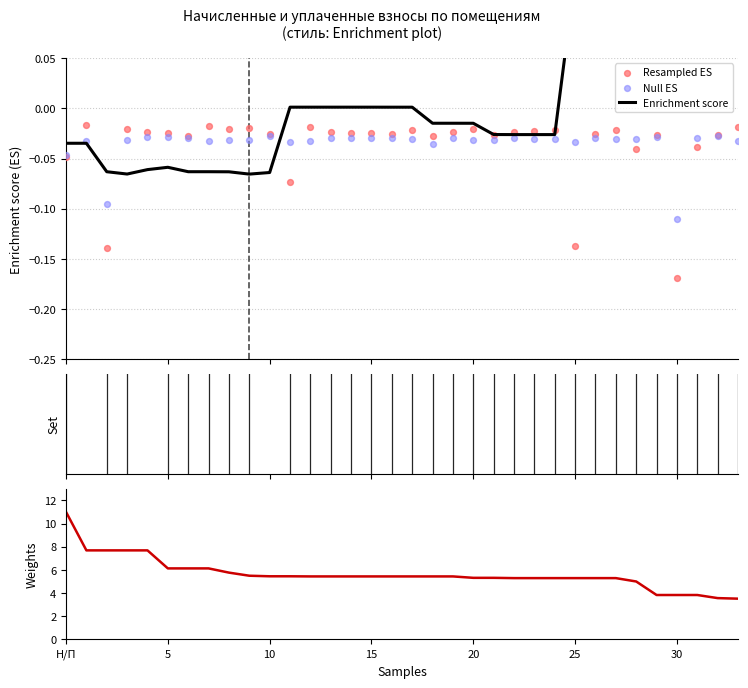

Which series contains the lowest Y value?

Resampled ES